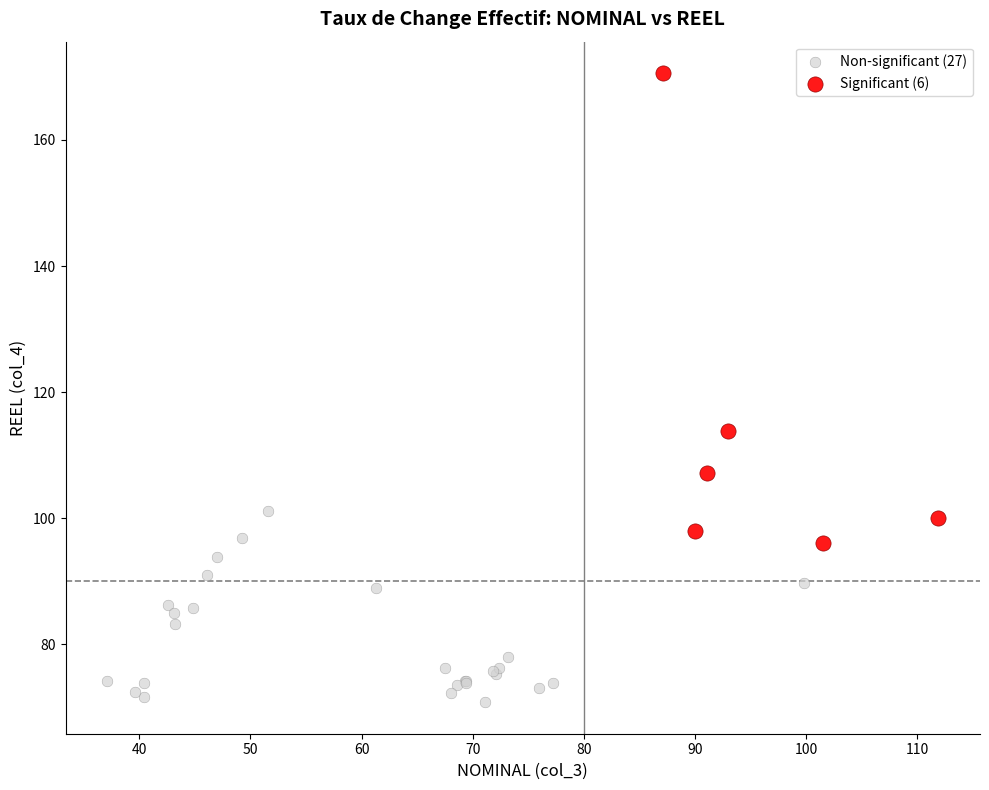

Which series has the widest spread of Y values?

Significant (6)